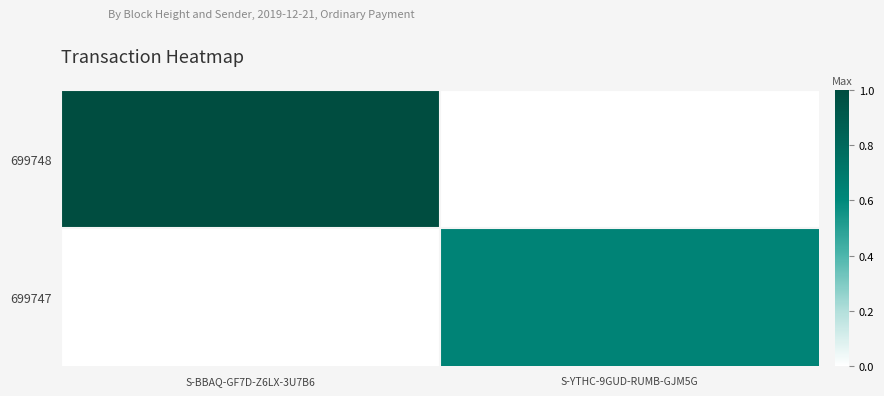

How many distinct data groups are displayed?

2